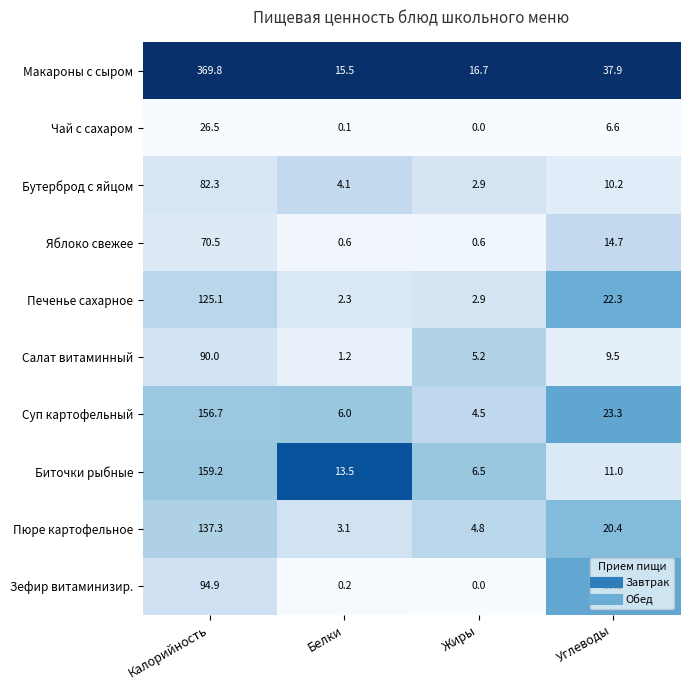

Which series changed the most between Калорийность and Углеводы?

Макароны с сыром